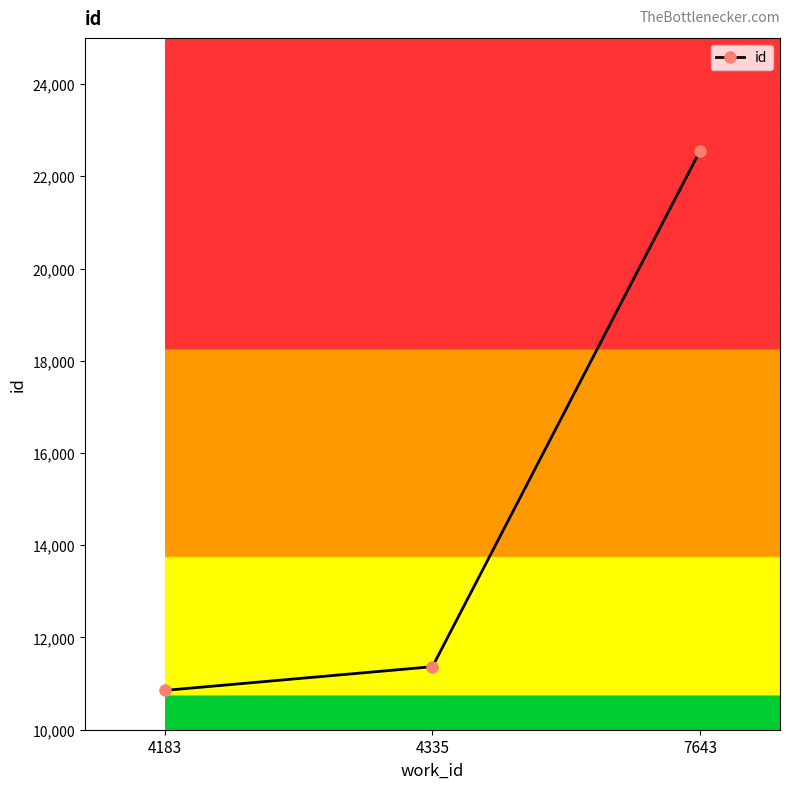

List the labels in order of value, smallest first.

4183, 4335, 7643